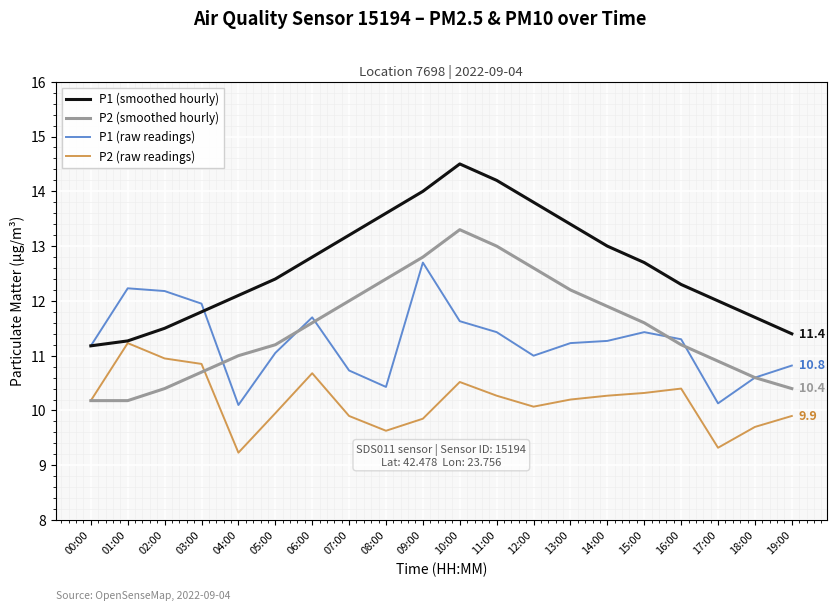

True or false: P1 (smoothed hourly) and P2 (smoothed hourly) intersect in this chart.

False